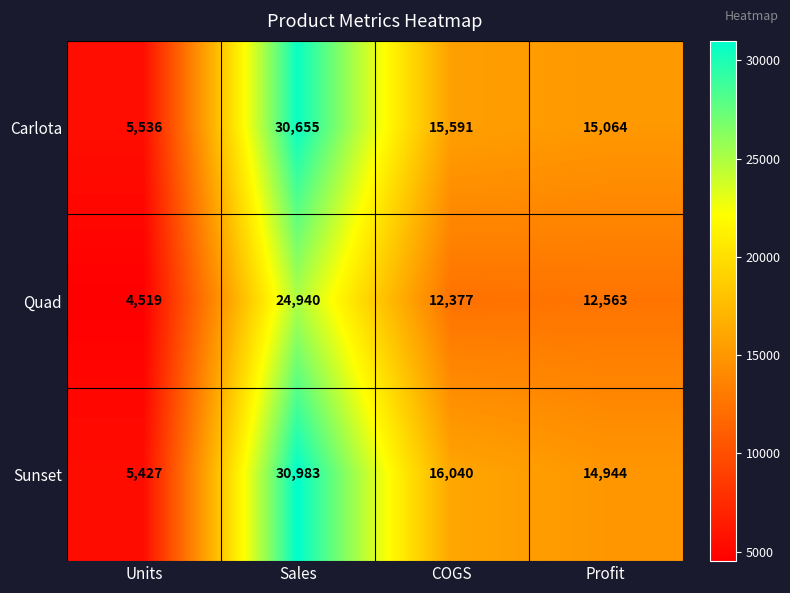

At Units, list the series in order from smallest to largest.

Quad, Sunset, Carlota